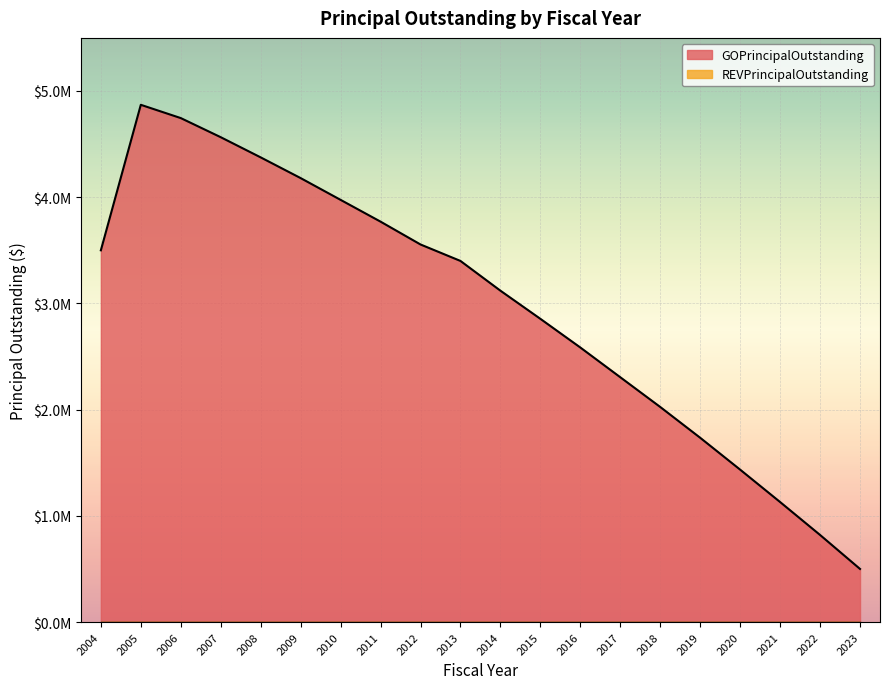

What is the value of the 15th point from the left?

2025000